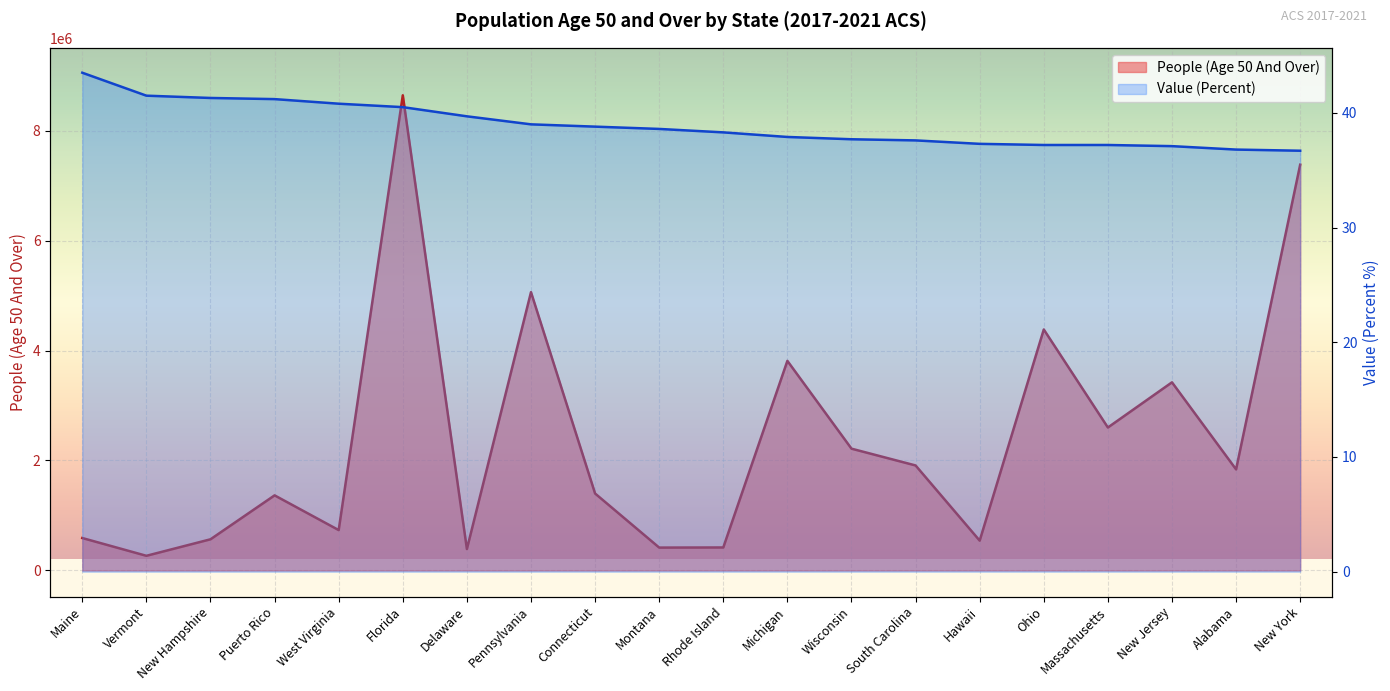

How many values in the People (Age 50 And Over) series exceed 1838057?

9